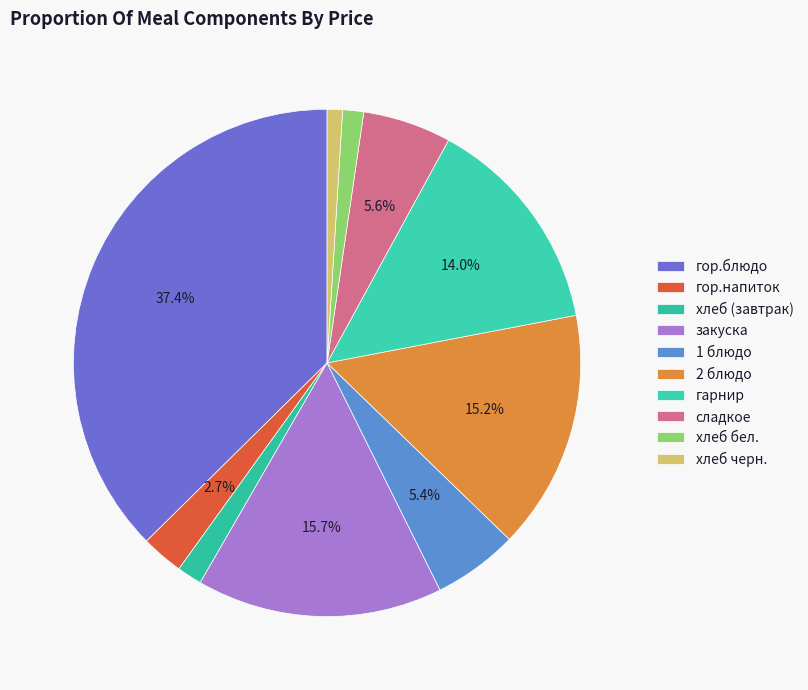

How many segments does this pie chart have?

10